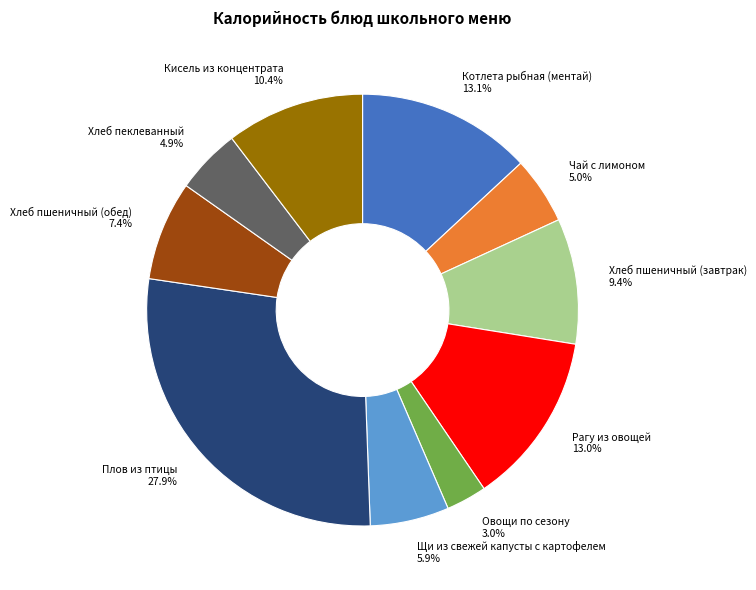

Does any single category account for the majority?

No